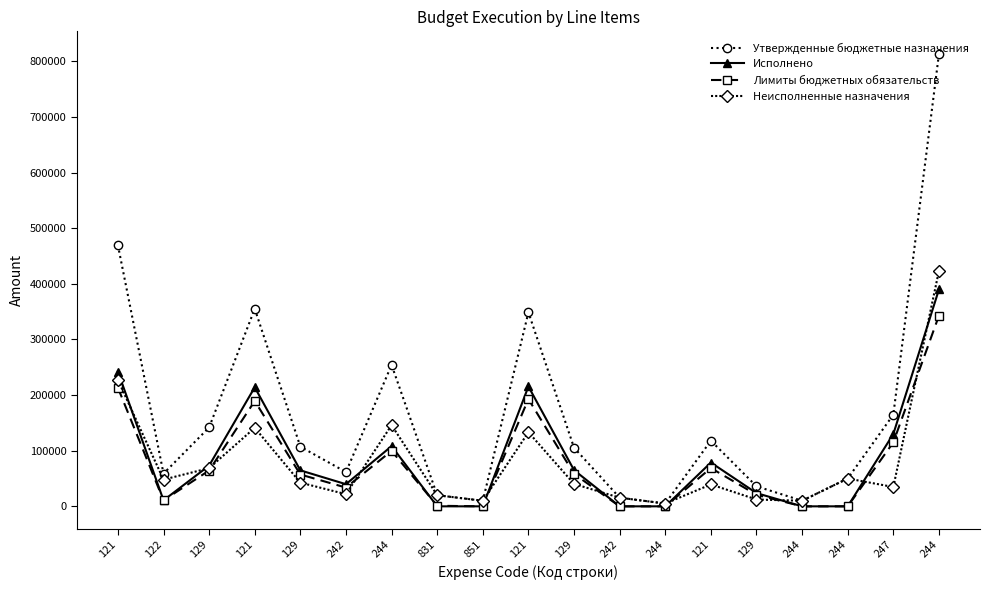

Which category has the lowest value in the Утвержденные бюджетные назначения series?

244